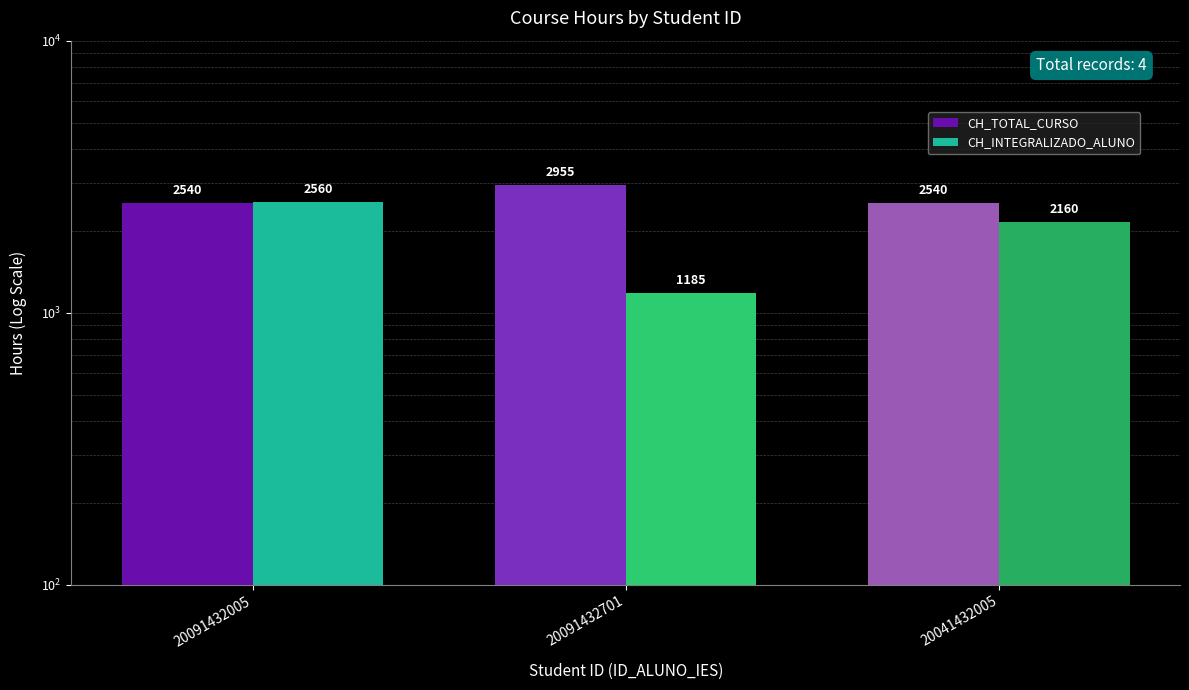

List the labels in order of CH_INTEGRALIZADO_ALUNO value, largest first.

20091432005, 20041432005, 20091432701